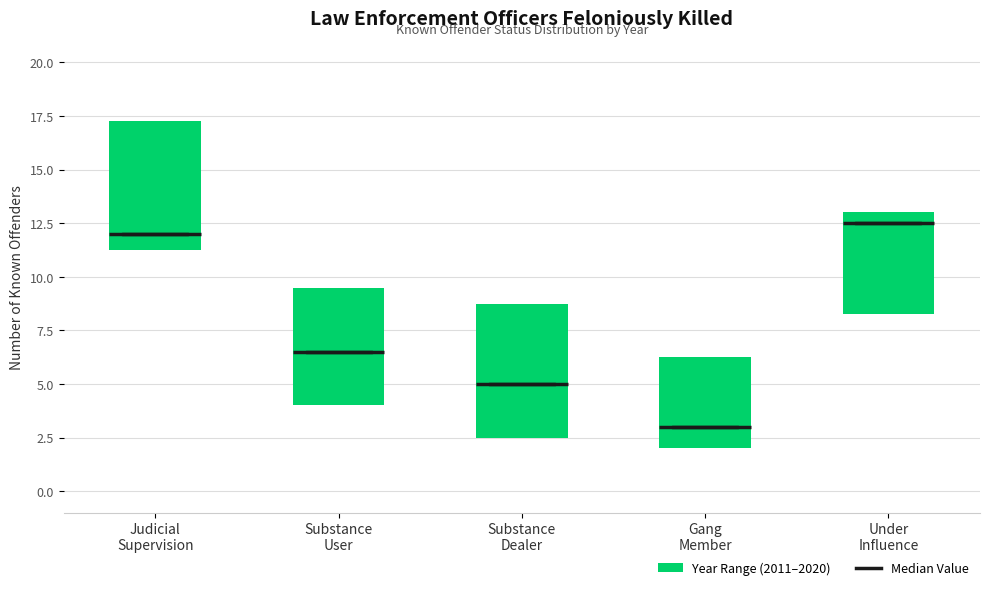

Reading left to right, transcribe this box plot: for each box, give where its median line is, the range the box spans, and where its two whiskers end, as read against the y-axis. The values are not printed on the chart, so give them approximately, as read against the axis.

Judicial Supervision: median 12.0, box 11.5 to 17.5, whiskers 5.0 to 20.0
Substance User: median 6.5, box 4.0 to 9.5, whiskers 2.0 to 13.0
Substance Dealer: median 5.0, box 2.5 to 9.0, whiskers 2.0 to 12.0
Gang Member: median 3.0, box 2.0 to 6.5, whiskers 0.0 to 8.0
Under Influence: median 12.5, box 8.5 to 13.0, whiskers 4.0 to 16.0